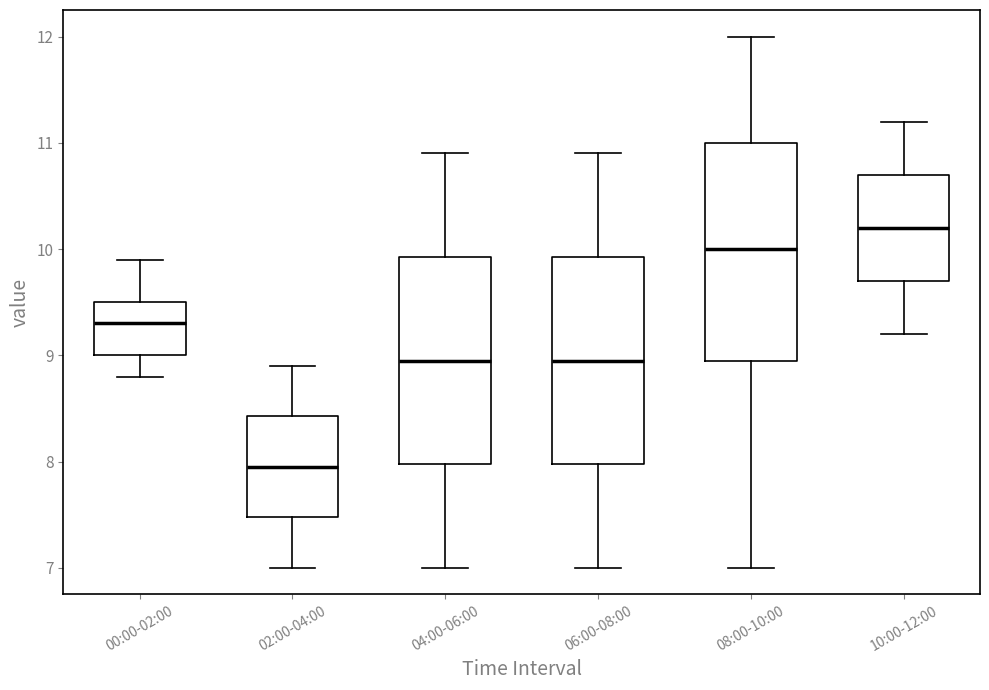

Reading left to right, transcribe this box plot: for each box, give where its median line is, the range the box spans, and where its two whiskers end, as read against the y-axis. The values are not printed on the chart, so give them approximately, as read against the axis.

00:00-02:00: median 9.3, box 9.0 to 9.5, whiskers 8.8 to 9.9
02:00-04:00: median 8.0, box 7.5 to 8.4, whiskers 7.0 to 8.9
04:00-06:00: median 9.0, box 8.0 to 9.9, whiskers 7.0 to 10.9
06:00-08:00: median 9.0, box 8.0 to 9.9, whiskers 7.0 to 10.9
08:00-10:00: median 10.0, box 9.0 to 11.0, whiskers 7.0 to 12.0
10:00-12:00: median 10.2, box 9.7 to 10.7, whiskers 9.2 to 11.2